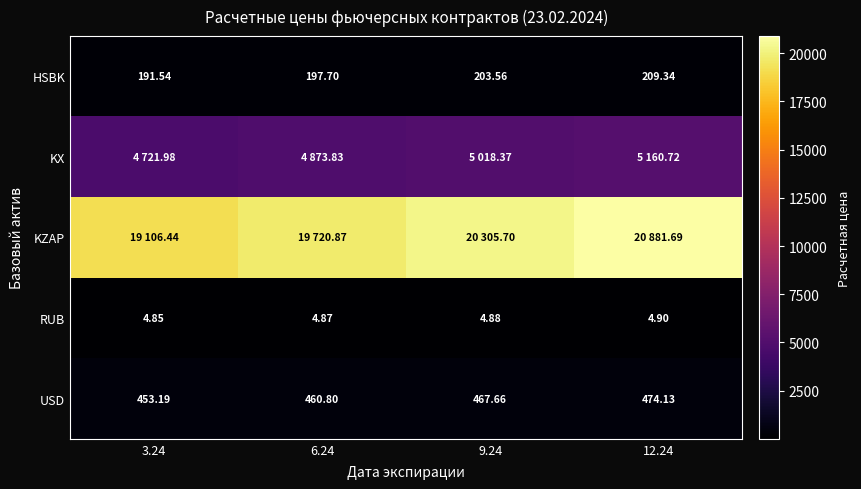

List the labels in order of HSBK value, smallest first.

3.24, 6.24, 9.24, 12.24